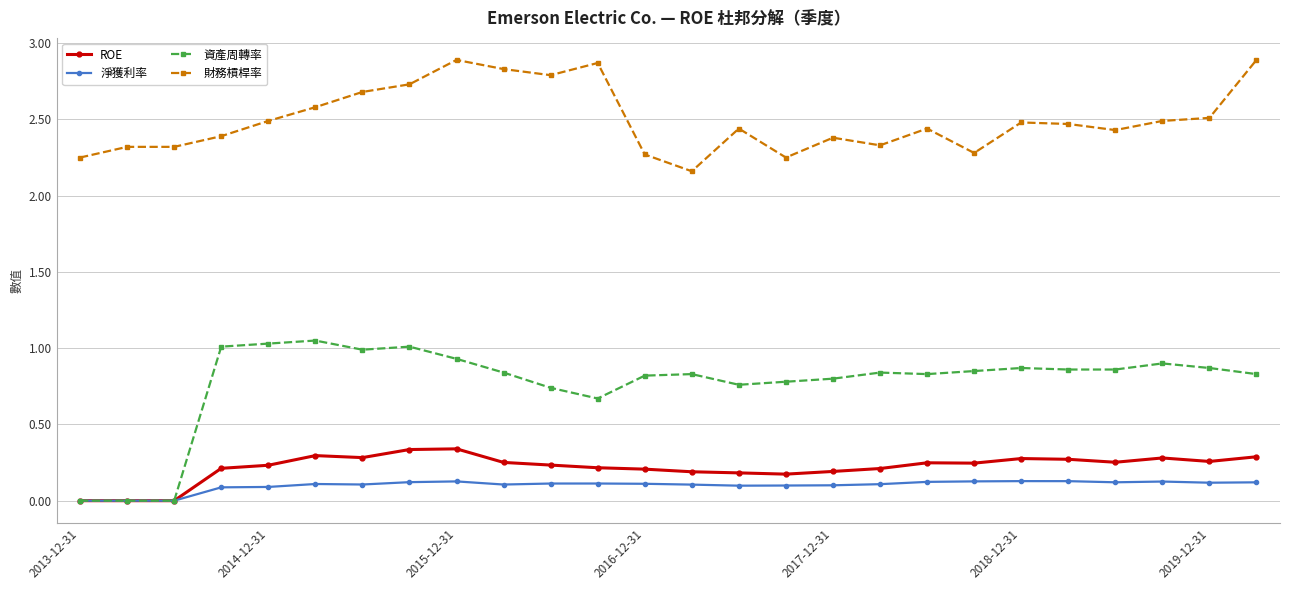

Which series has the largest total across all categories?

財務槓桿率